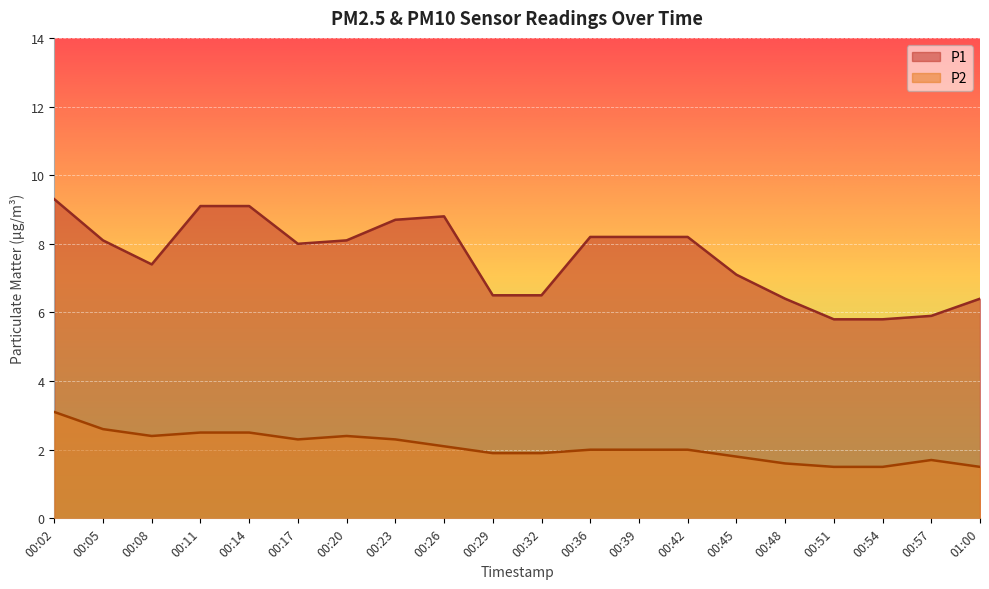

How many values in the P2 series are below 2?

8